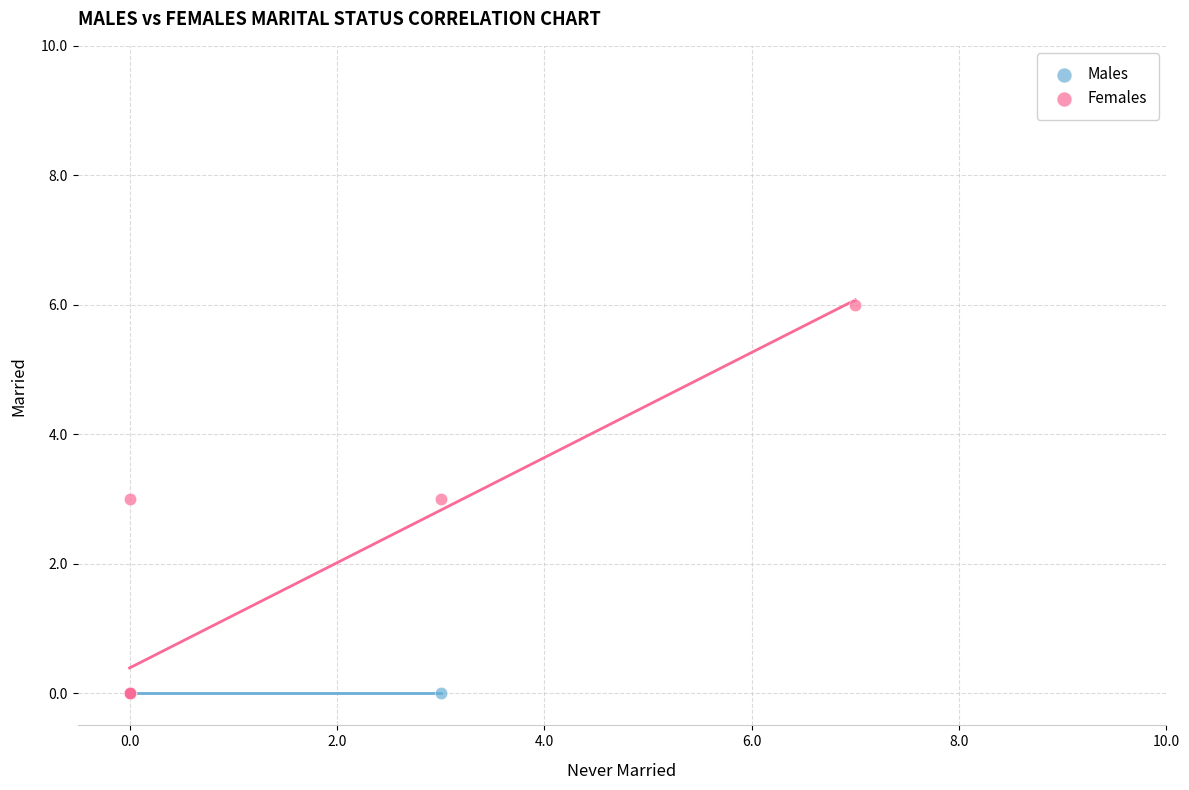

Which series reaches the maximum Y coordinate?

Females